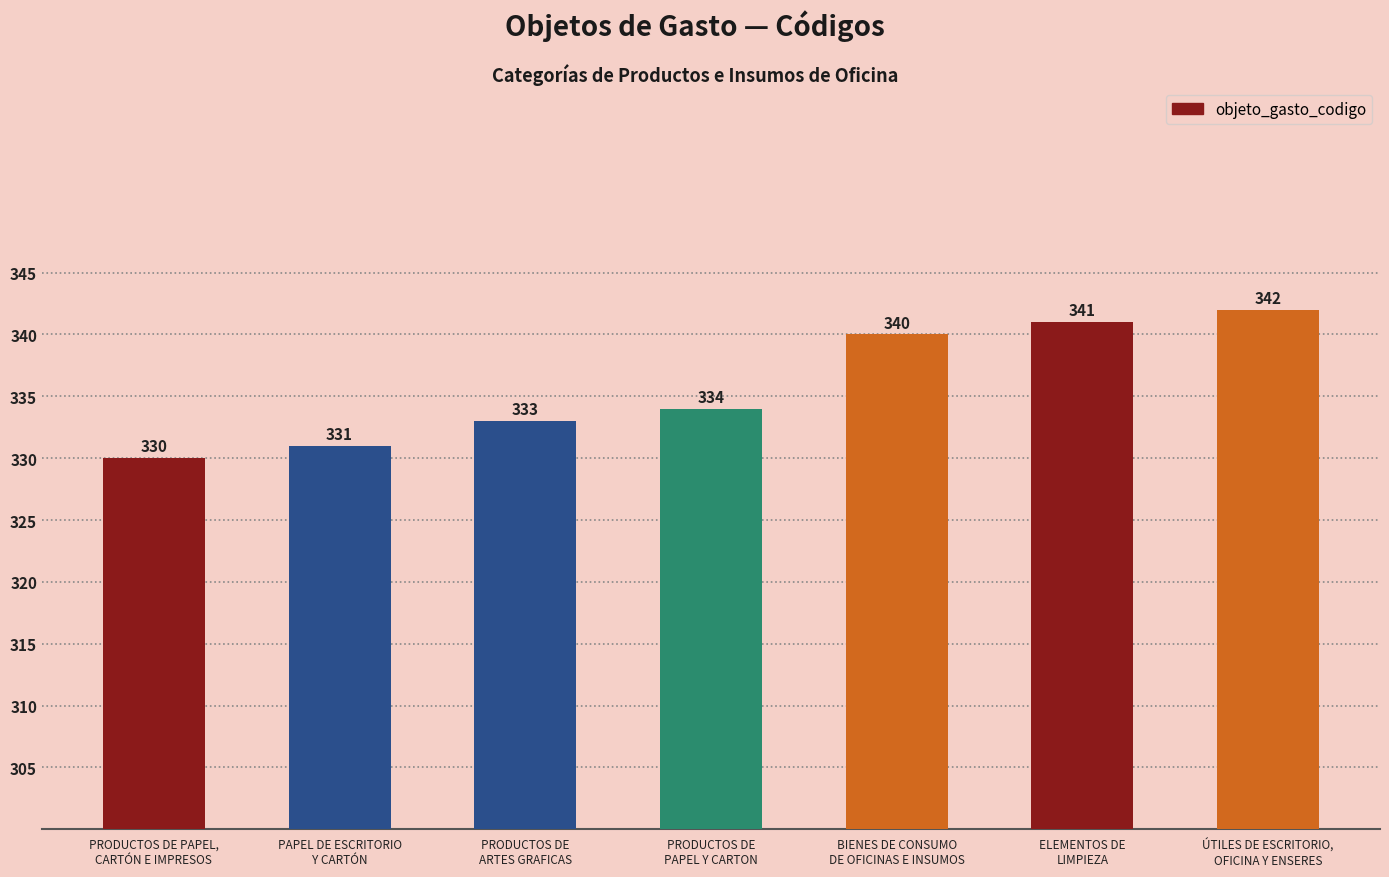

The value at ELEMENTOS DE
LIMPIEZA is 516. True or false?

False